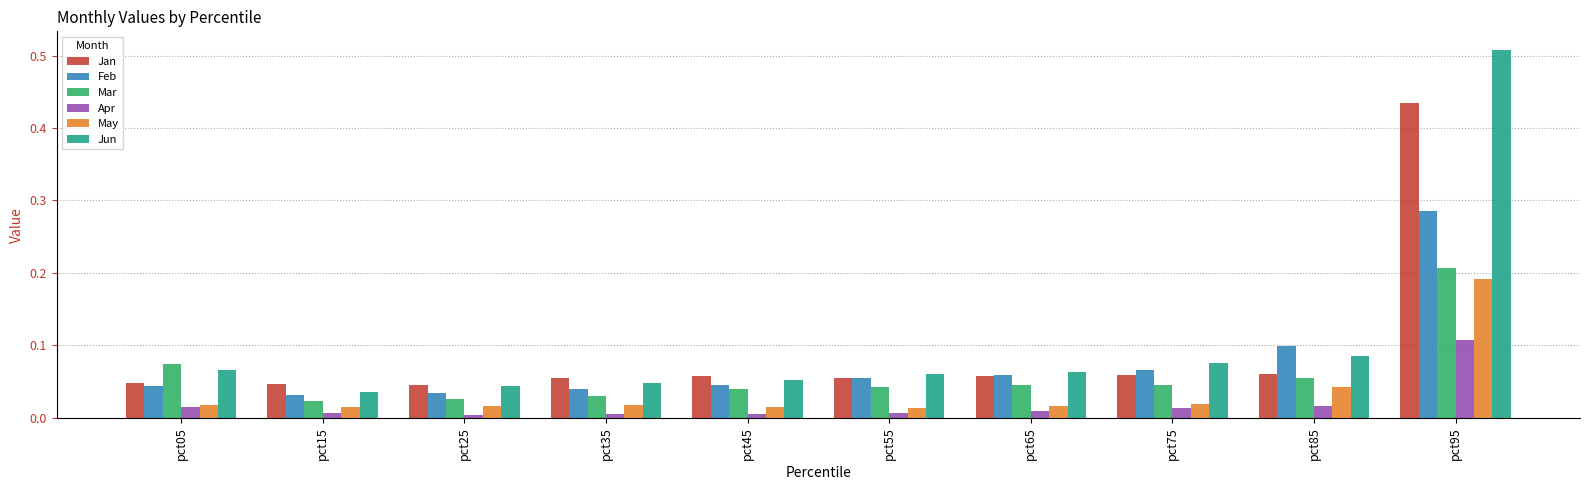

The Jun series shows 0.1 at pct75. True or false?

True